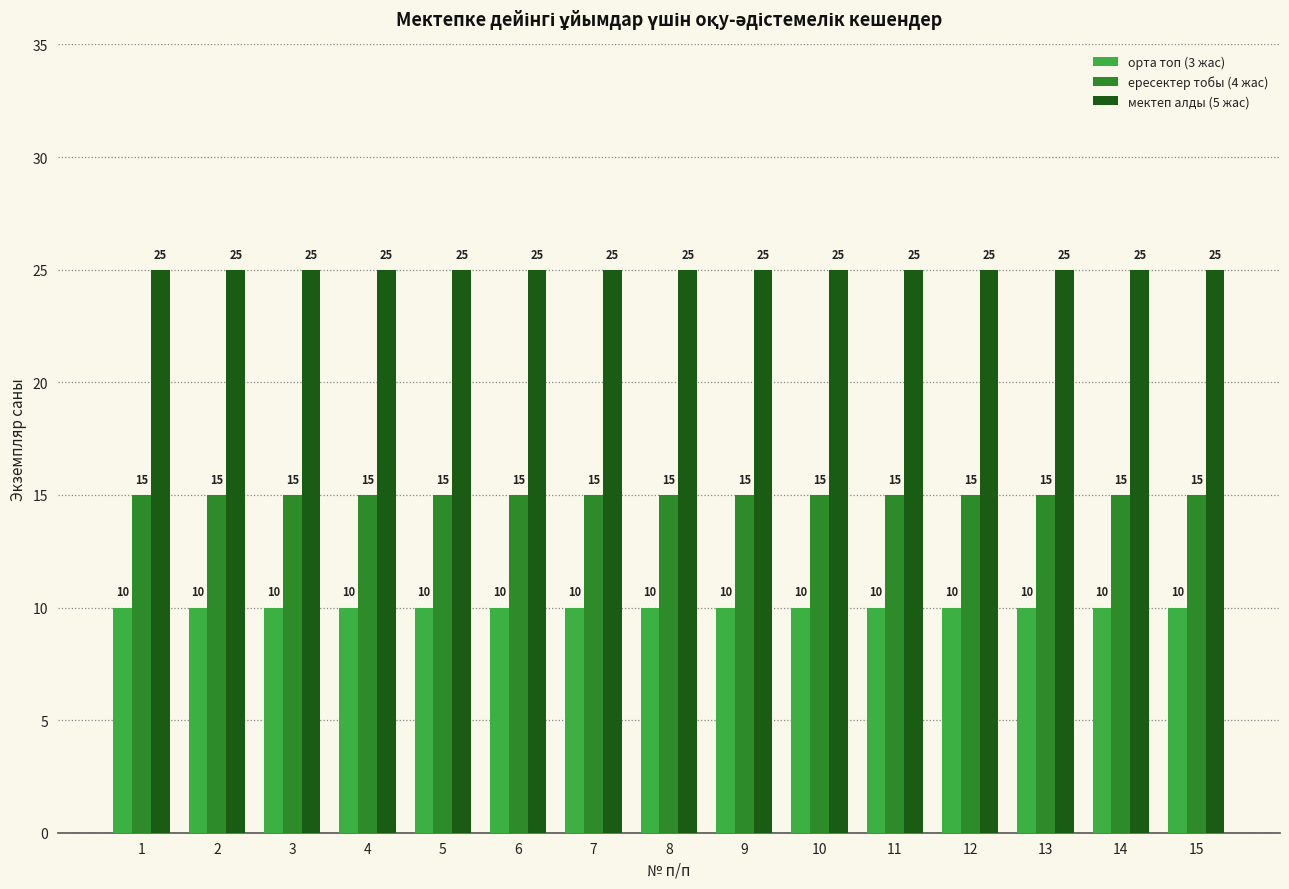

What is the total value across all series at 2?

50